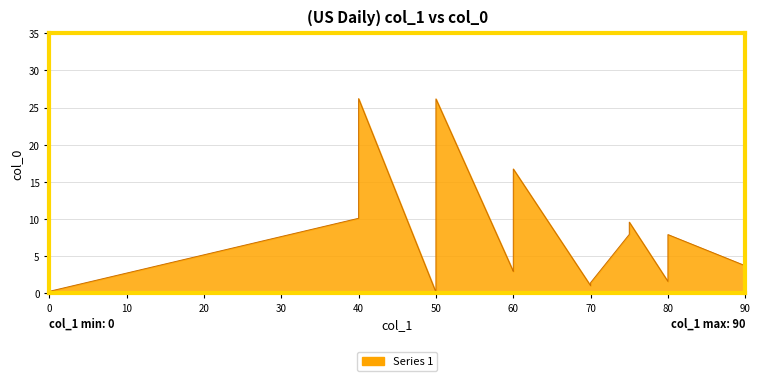

What is the average value?

8.5